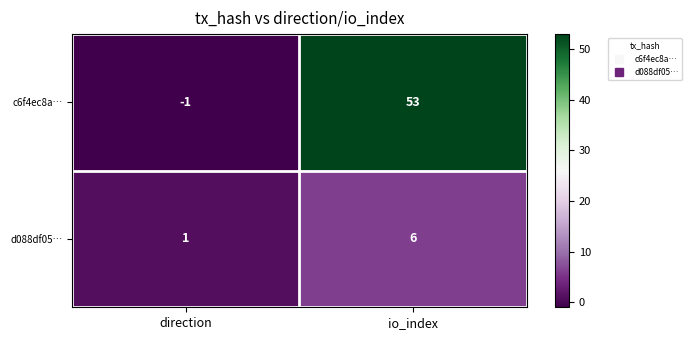

Where is d088df05… nearest to the value 3?

direction